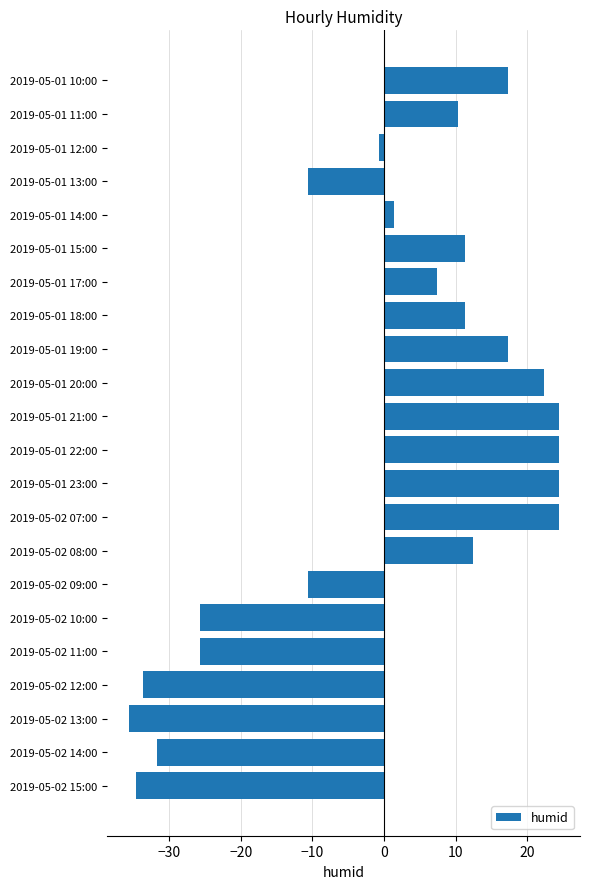

Is it true that the value at 2019-05-01 17:00 is 1.7?

False